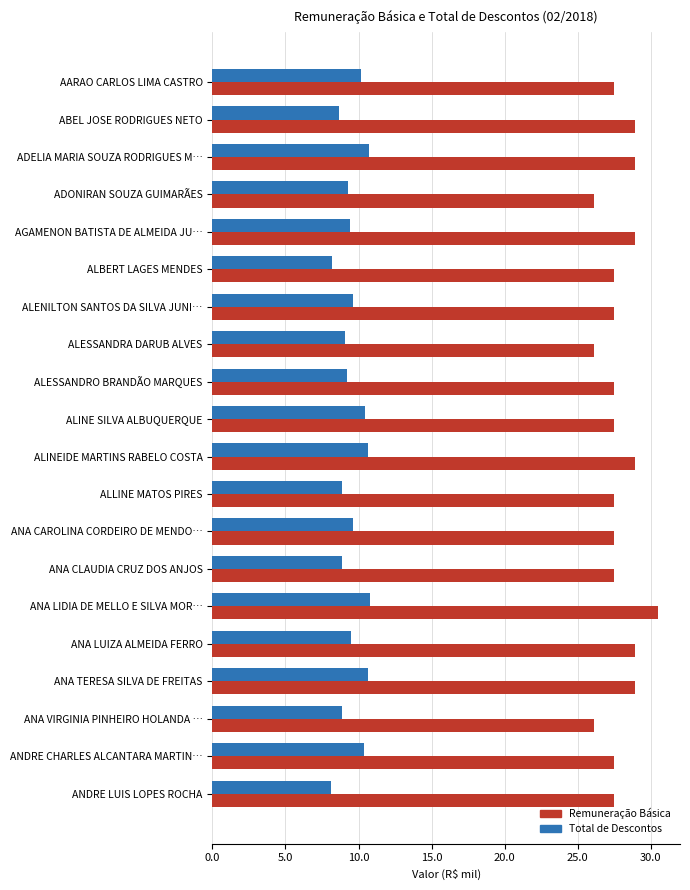

The value of Total de Descontos at ALBERT LAGES MENDES is 8.2. True or false?

True